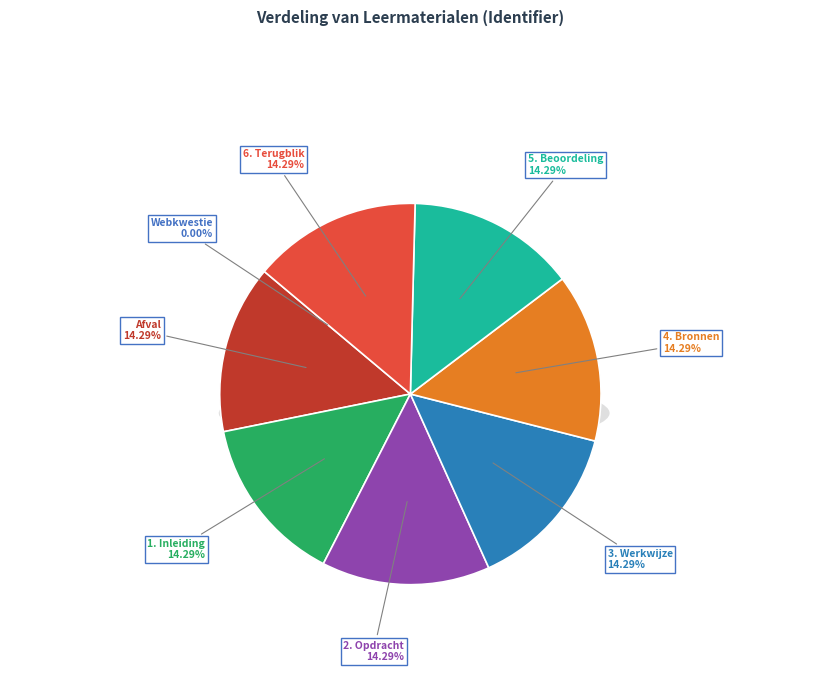

What is the largest slice in the pie chart?

6. Terugblik